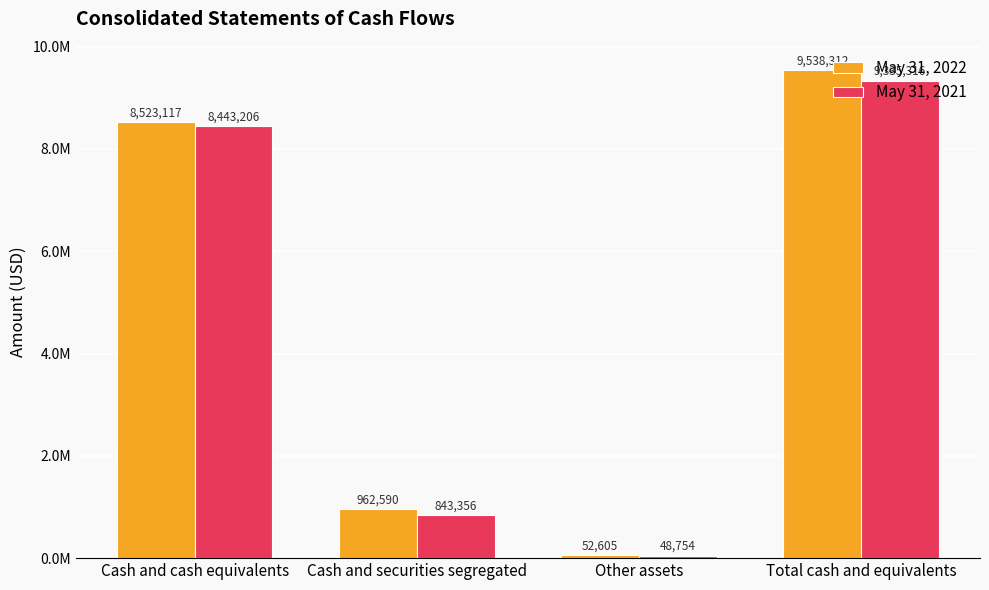

Reading left to right, extract all data points from this chart.

May 31, 2022: 8523117	962590	52605	9538312
May 31, 2021: 8443206	843356	48754	9335316